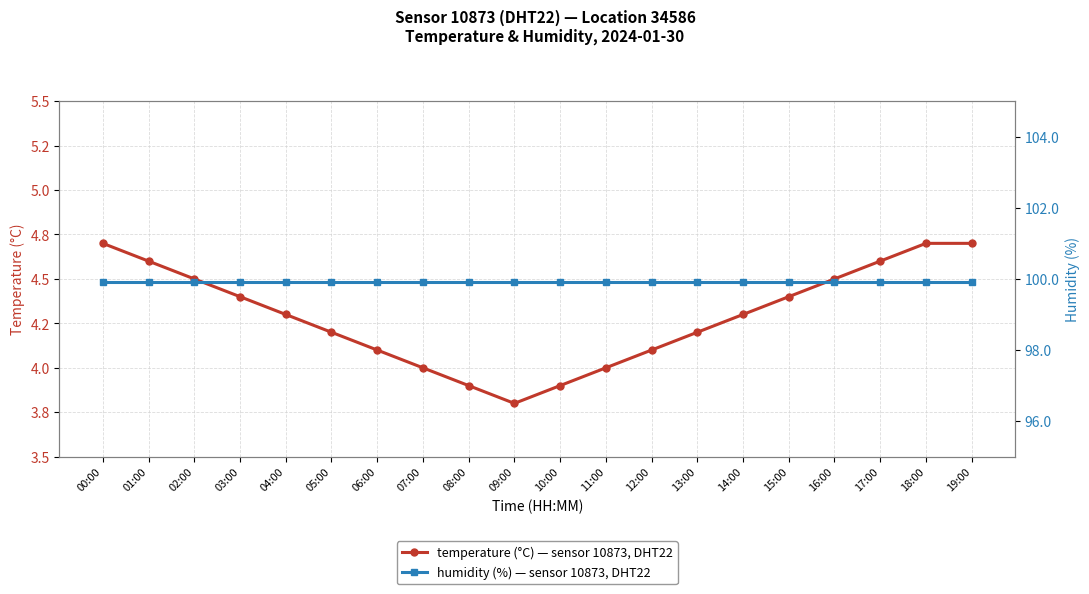

At which category is the sum across all series the highest?

00:00